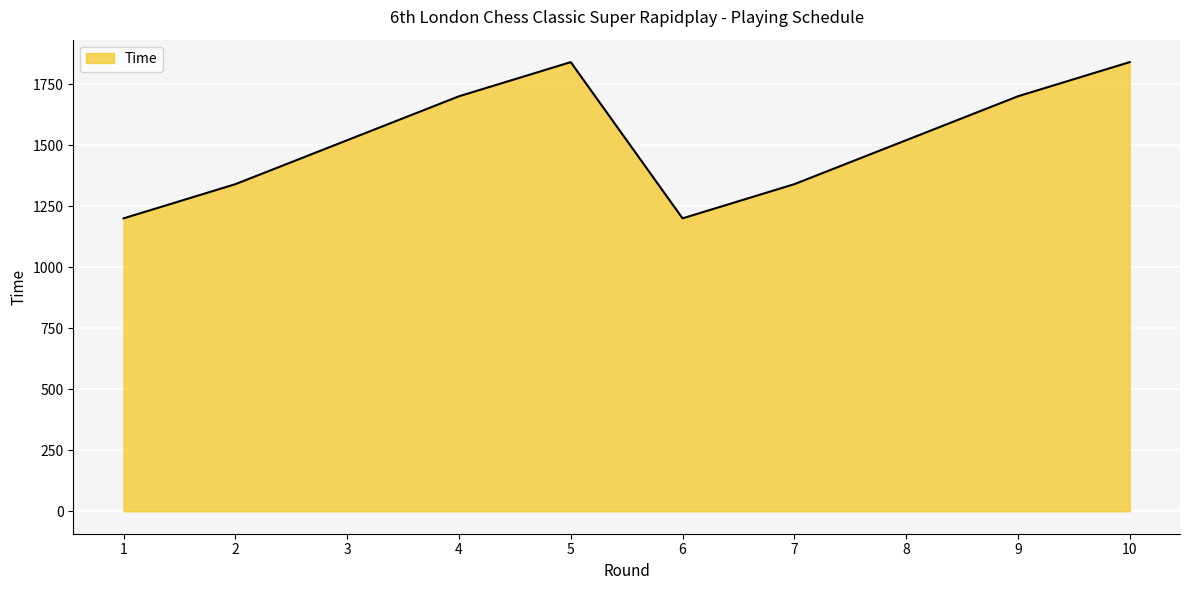

What is the difference between the maximum and minimum values?

640